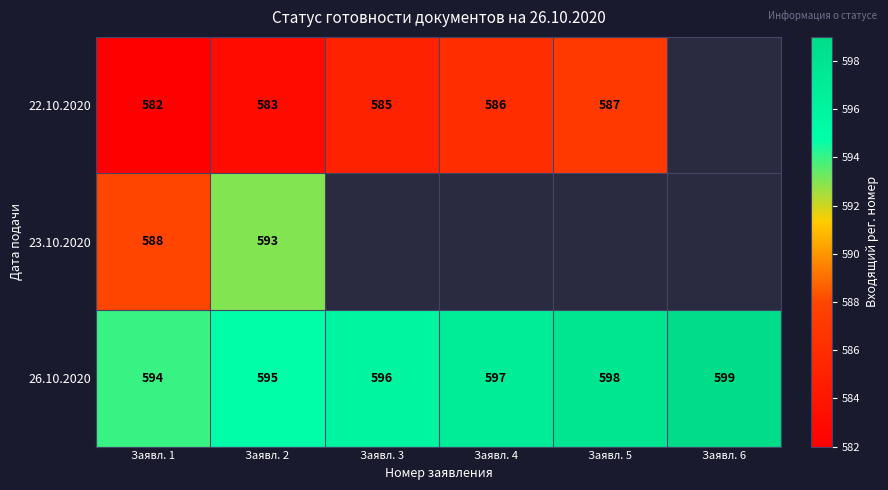

At how many categories does at least one series exceed 595?

4